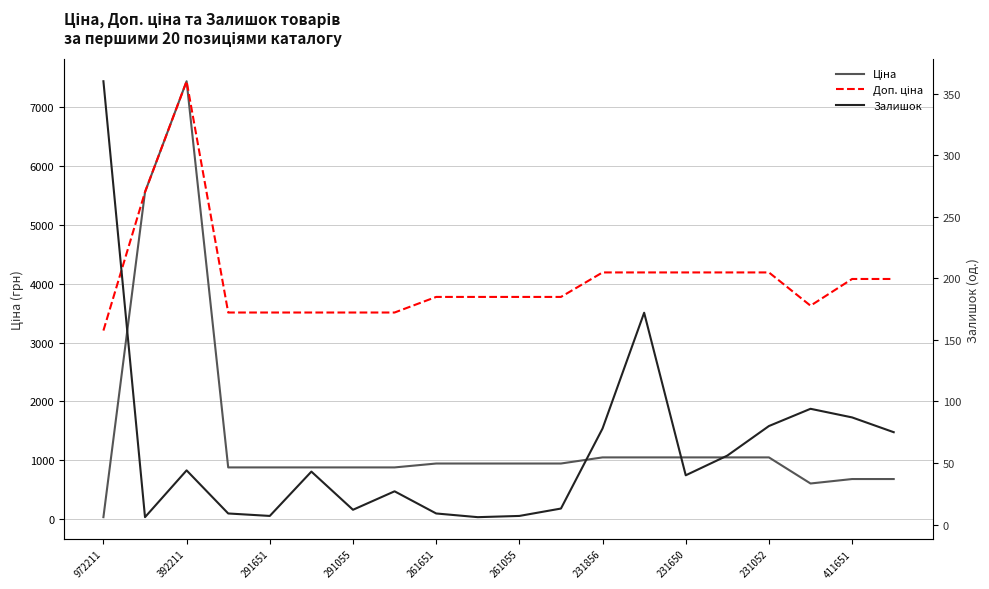

True or false: Доп. ціна and Ціна intersect in this chart.

False